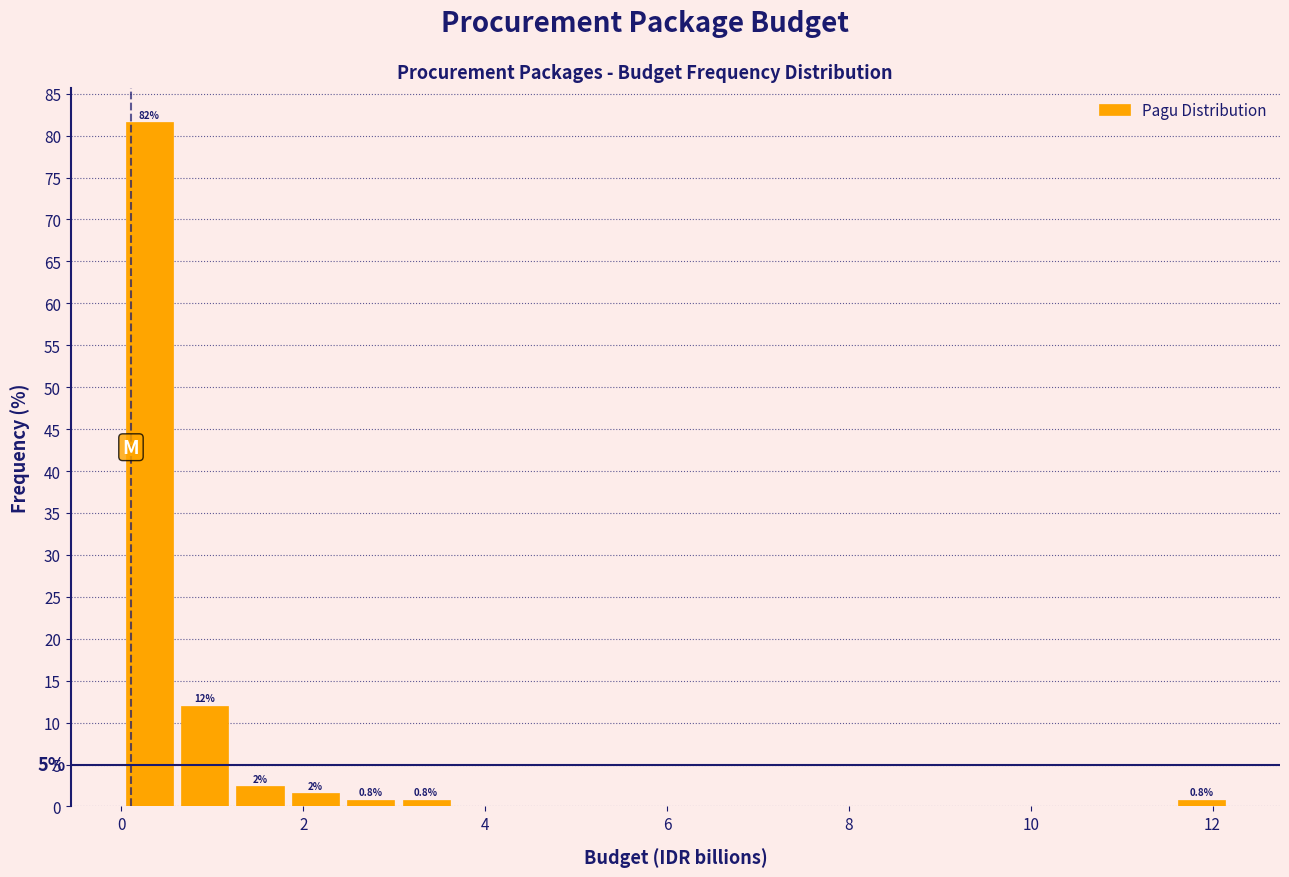

Read against the x-axis, roughly where is the centre of the tallest bar?

0.4